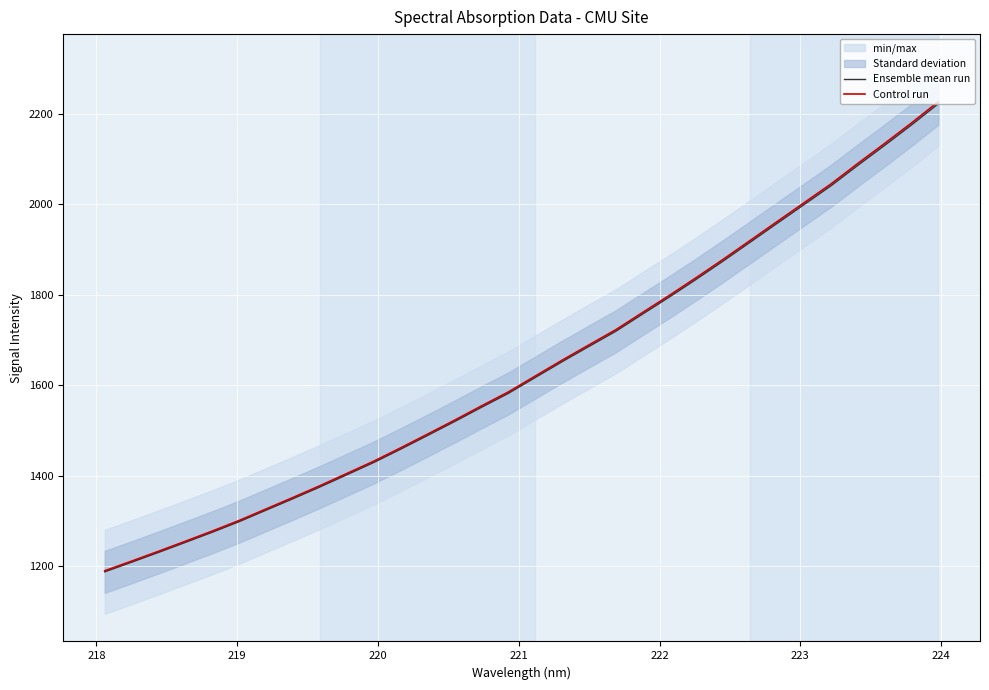

What is the minimum value for Control run?

1190.0